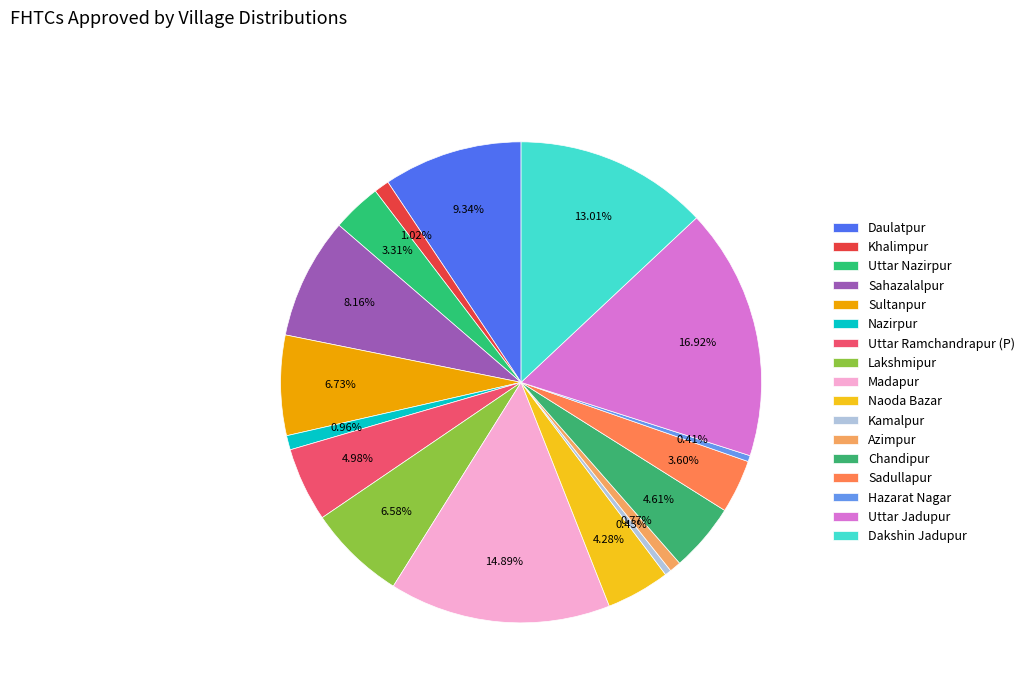

How much of the chart is everything except Uttar Ramchandrapur (P)?

95.0%